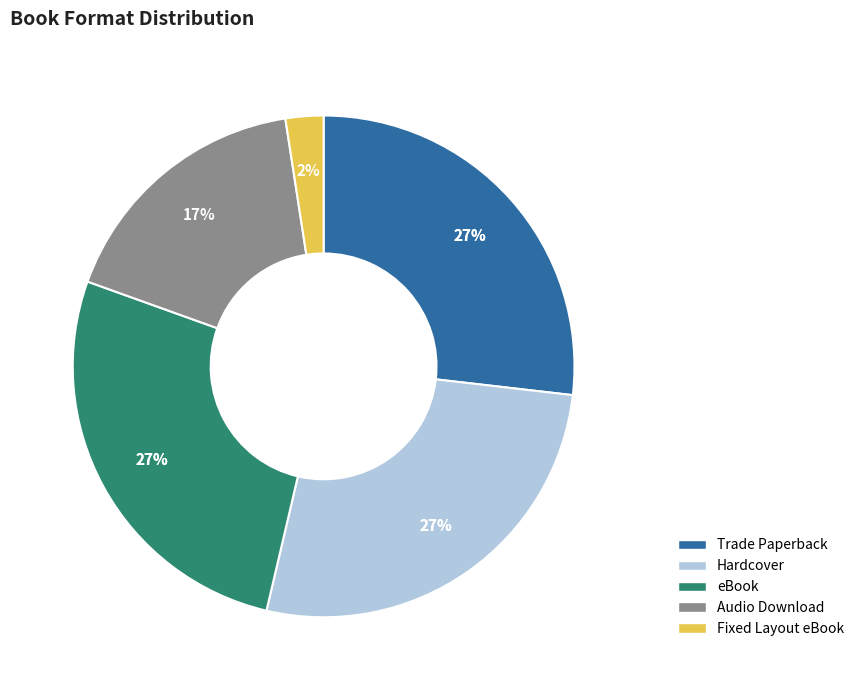

How much of the chart is everything except Hardcover?

73.2%